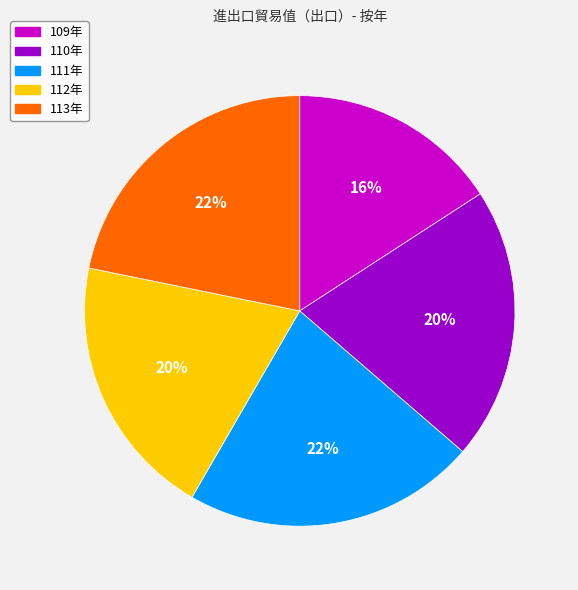

Approximately how many times larger is the value at 111年 compared to 112年?

1.1